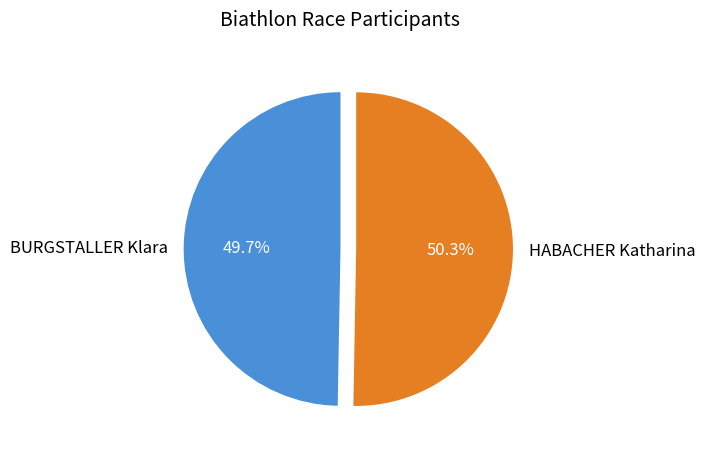

Which slice is the largest?

HABACHER Katharina